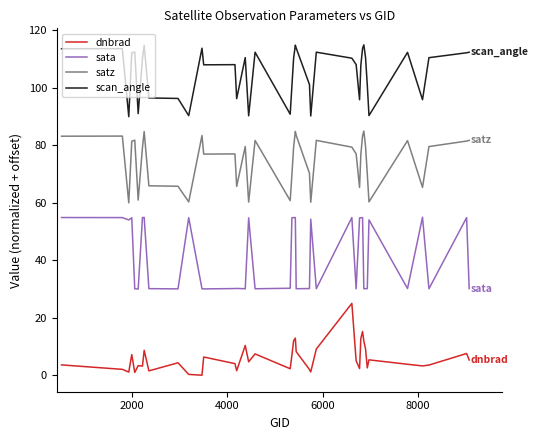

True or false: dnbrad and sata intersect in this chart.

False